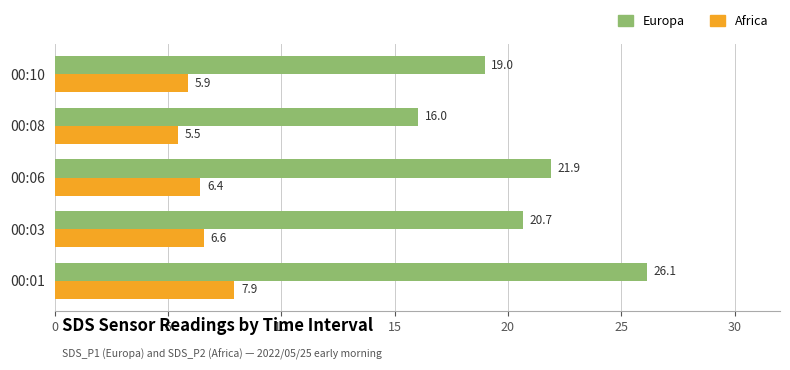

Which series has the widest spread of values?

Europa